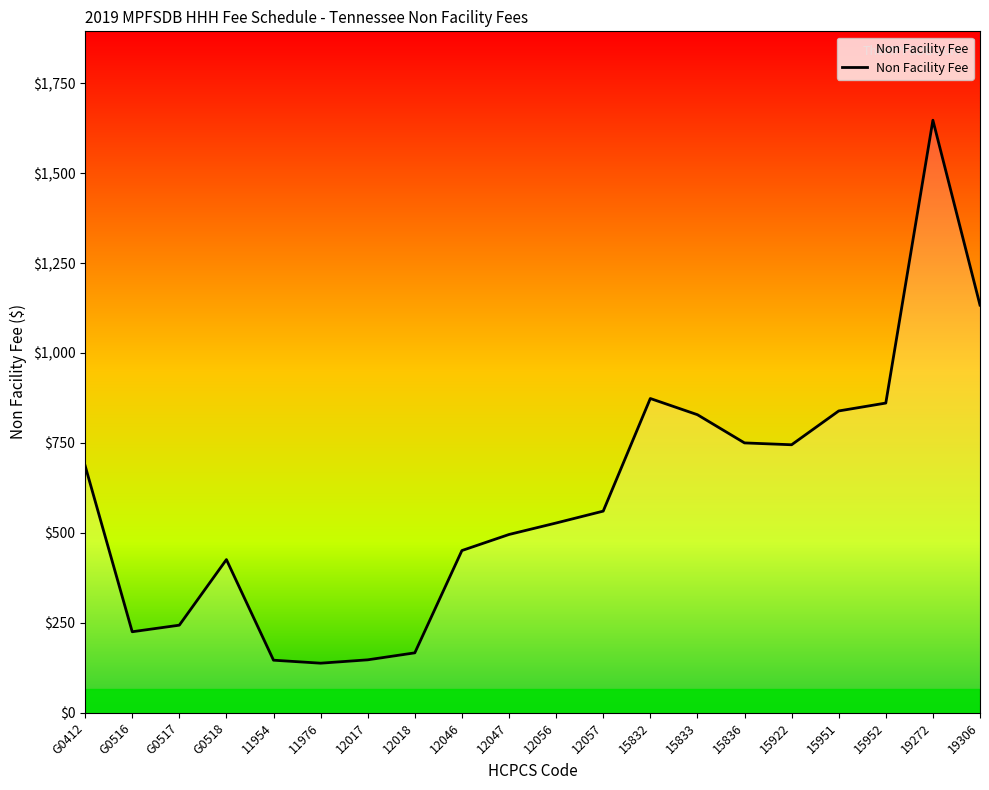

What is the maximum value shown in the chart?

1647.3